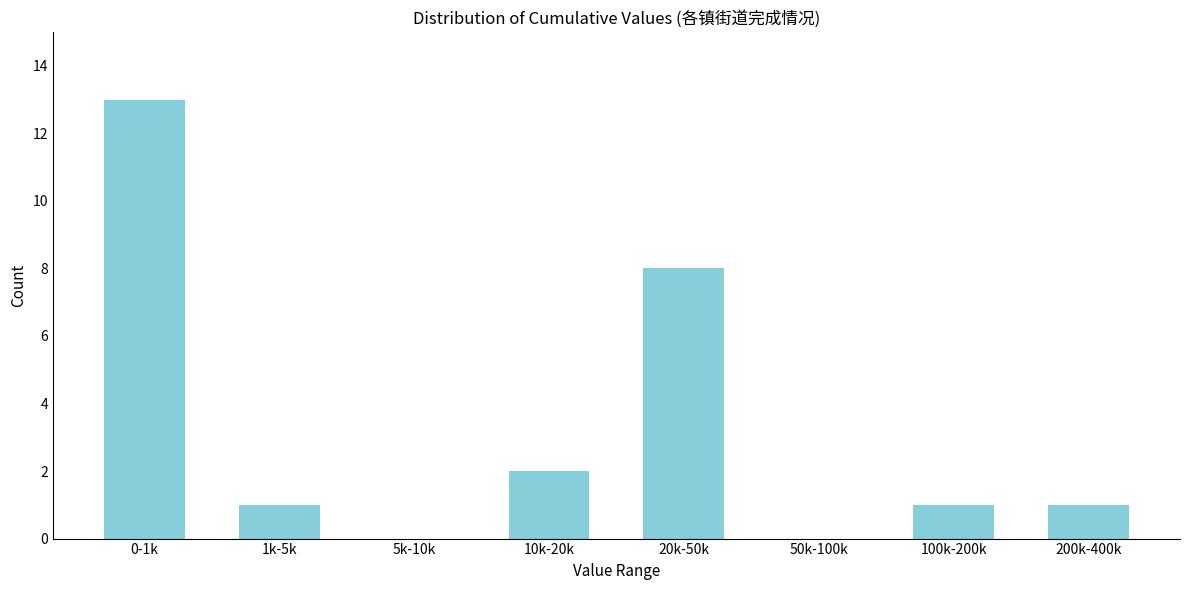

Reading right to left, list all the values displayed in this chart.

200k-400k=1	100k-200k=1	50k-100k=0	20k-50k=8	10k-20k=2	5k-10k=0	1k-5k=1	0-1k=13